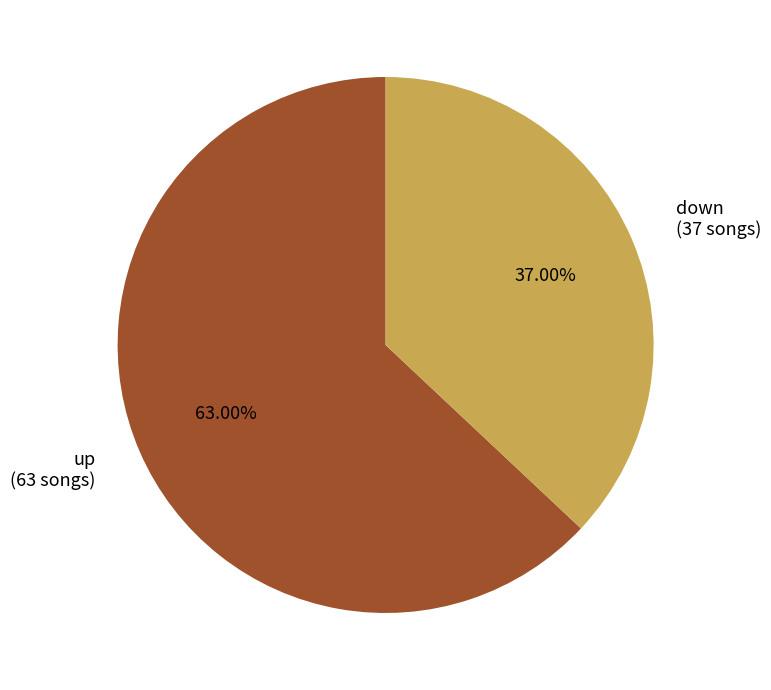

Rank the categories by value from highest to lowest.

up, down